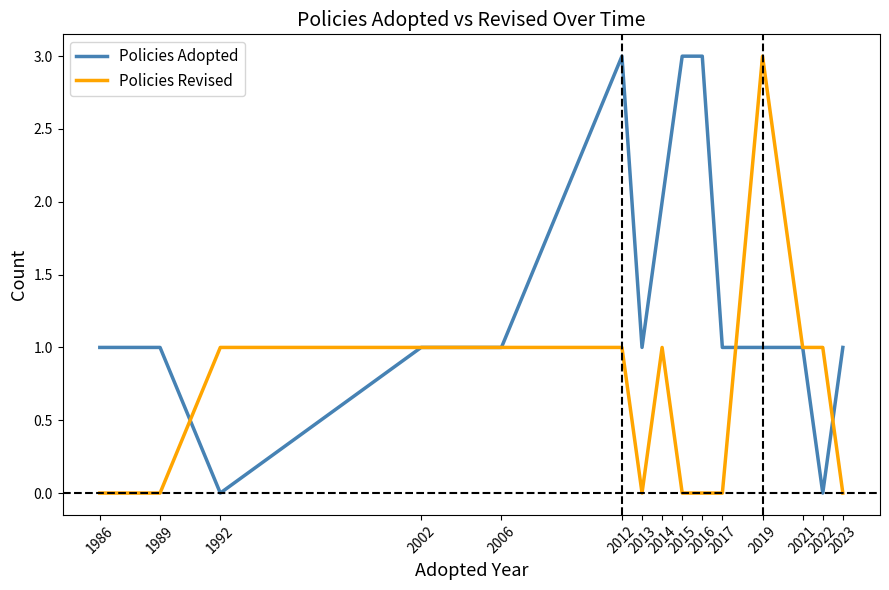

What are all the series names shown in the legend?

Policies Adopted, Policies Revised